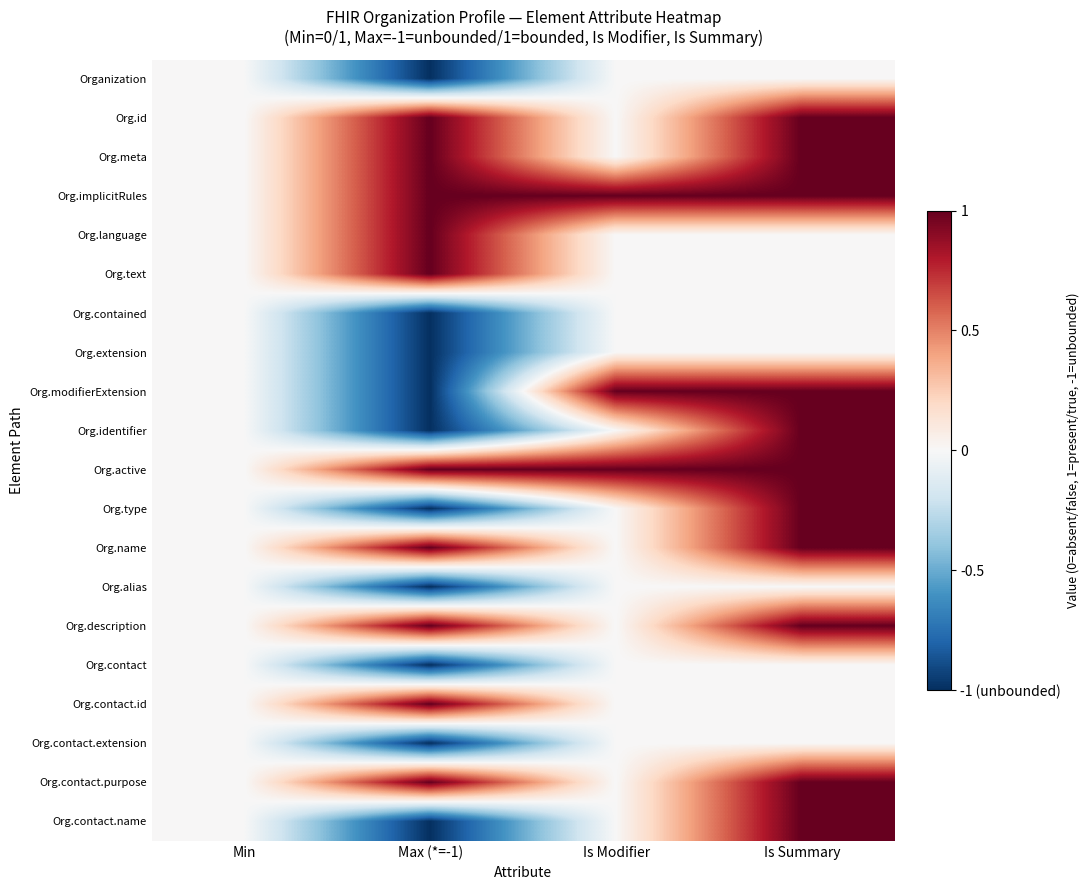

Reading left to right, what are all the values shown in this chart?

Organization: Min=0	Max (*=-1)=-1	Is Modifier=0	Is Summary=0
Org.id: Min=0	Max (*=-1)=1	Is Modifier=0	Is Summary=1
Org.meta: Min=0	Max (*=-1)=1	Is Modifier=0	Is Summary=1
Org.implicitRules: Min=0	Max (*=-1)=1	Is Modifier=1	Is Summary=1
Org.language: Min=0	Max (*=-1)=1	Is Modifier=0	Is Summary=0
Org.text: Min=0	Max (*=-1)=1	Is Modifier=0	Is Summary=0
Org.contained: Min=0	Max (*=-1)=-1	Is Modifier=0	Is Summary=0
Org.extension: Min=0	Max (*=-1)=-1	Is Modifier=0	Is Summary=0
Org.modifierExtension: Min=0	Max (*=-1)=-1	Is Modifier=1	Is Summary=1
Org.identifier: Min=0	Max (*=-1)=-1	Is Modifier=0	Is Summary=1
Org.active: Min=0	Max (*=-1)=1	Is Modifier=1	Is Summary=1
Org.type: Min=0	Max (*=-1)=-1	Is Modifier=0	Is Summary=1
Org.name: Min=0	Max (*=-1)=1	Is Modifier=0	Is Summary=1
Org.alias: Min=0	Max (*=-1)=-1	Is Modifier=0	Is Summary=0
Org.description: Min=0	Max (*=-1)=1	Is Modifier=0	Is Summary=1
Org.contact: Min=0	Max (*=-1)=-1	Is Modifier=0	Is Summary=0
Org.contact.id: Min=0	Max (*=-1)=1	Is Modifier=0	Is Summary=0
Org.contact.extension: Min=0	Max (*=-1)=-1	Is Modifier=0	Is Summary=0
Org.contact.purpose: Min=0	Max (*=-1)=1	Is Modifier=0	Is Summary=1
Org.contact.name: Min=0	Max (*=-1)=-1	Is Modifier=0	Is Summary=1